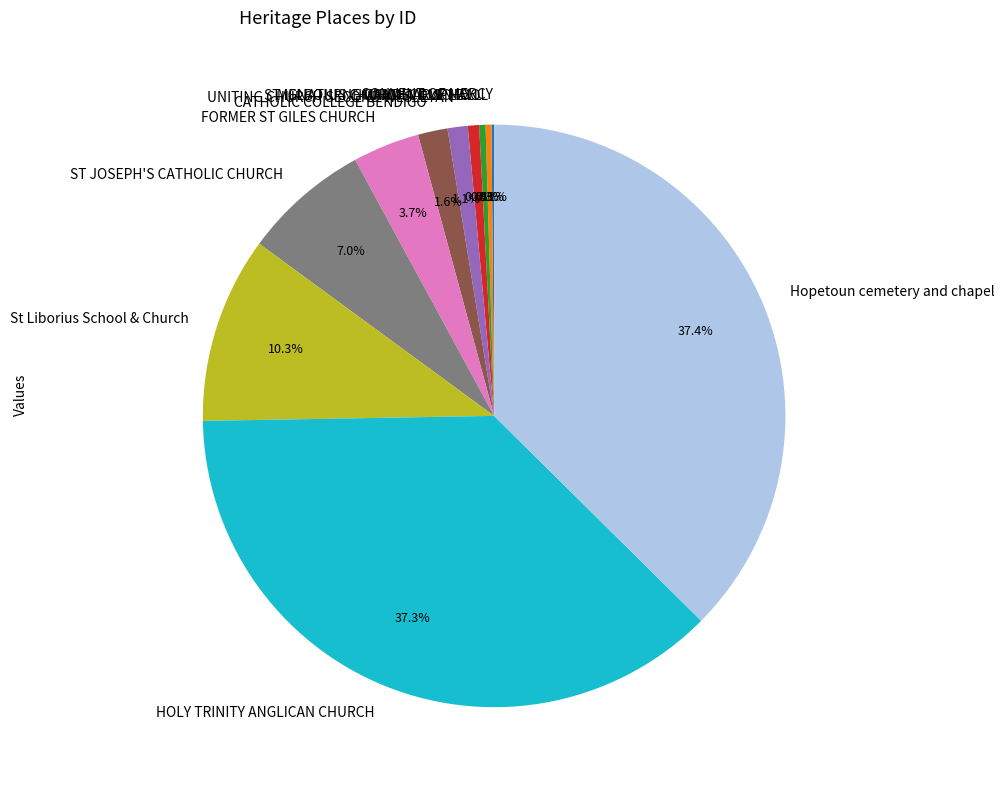

Does any single category account for the majority?

No